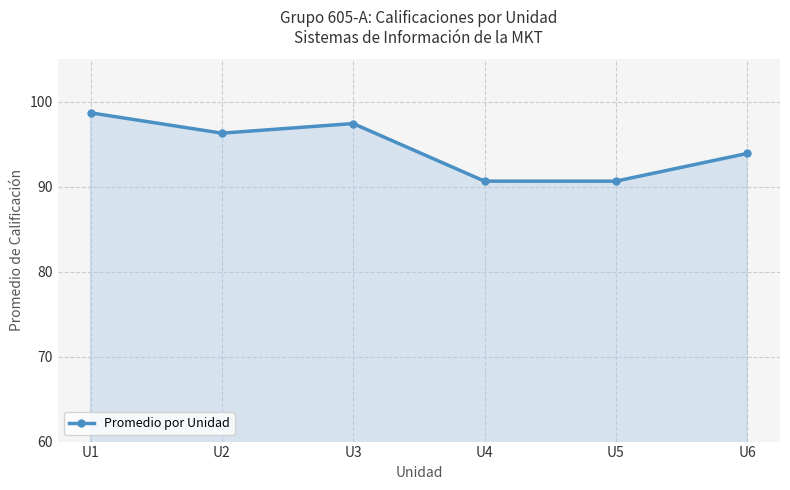

What is the sum of the values at U4 and U1?

189.3